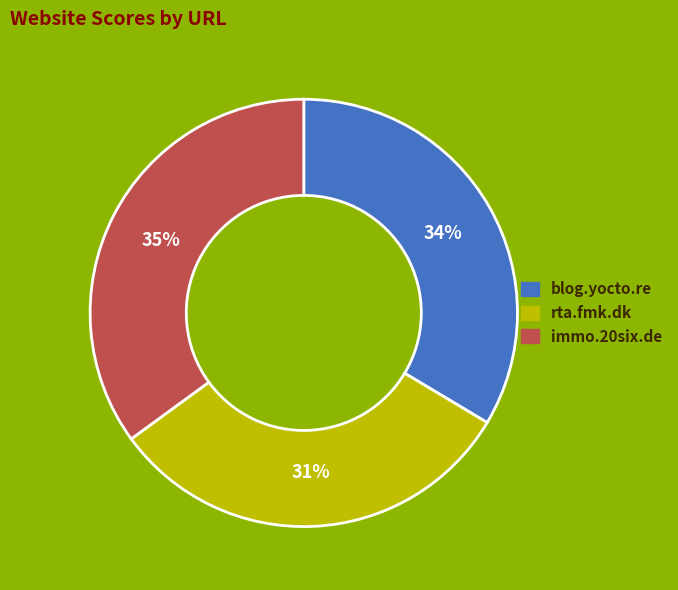

How many slices are in this pie chart?

3